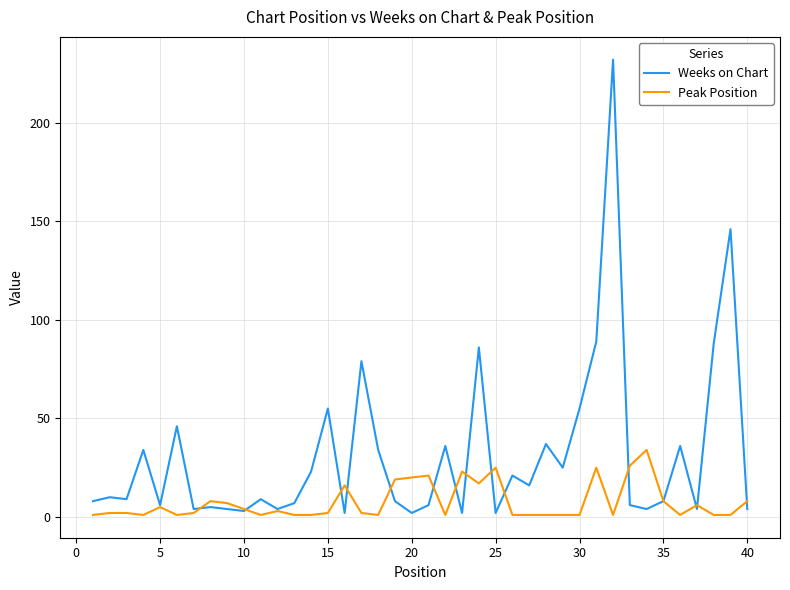

Which series has the largest total across all categories?

Weeks on Chart